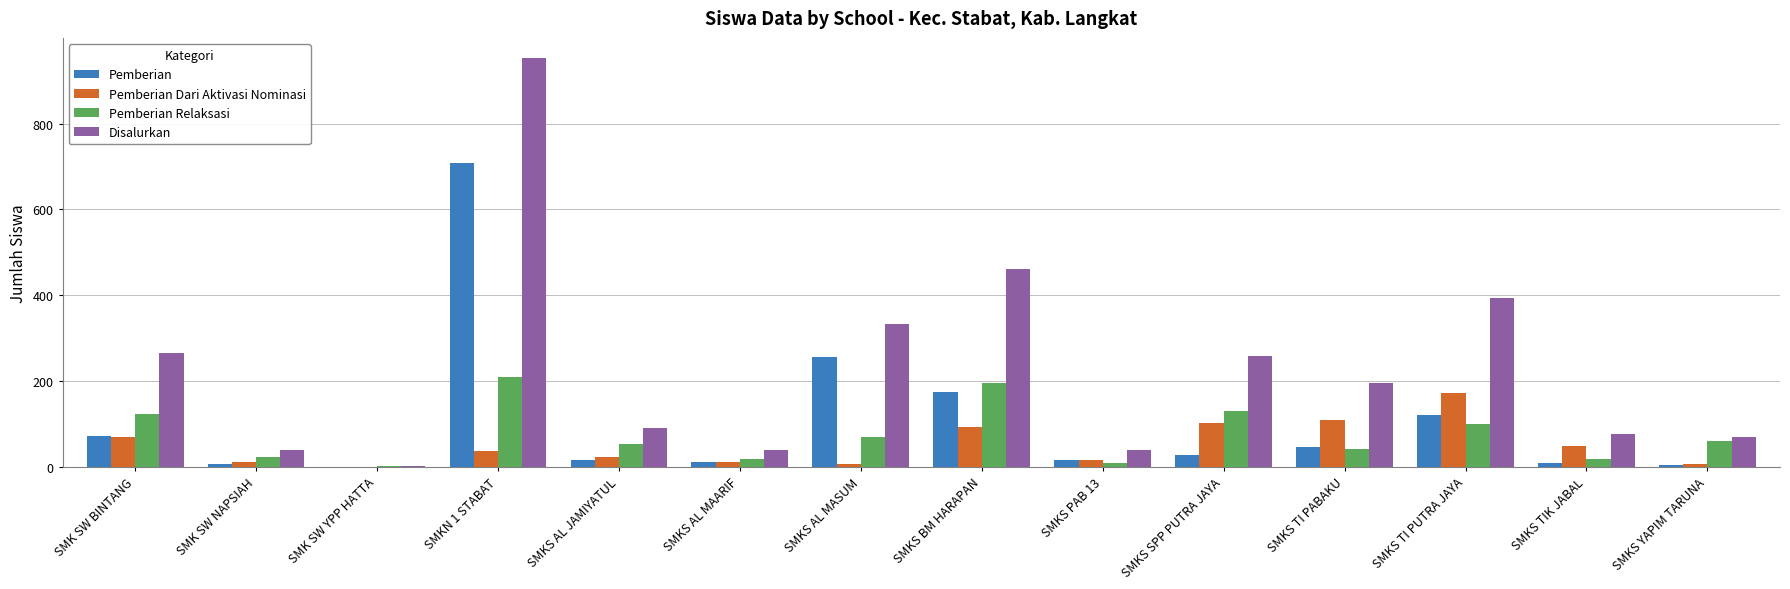

Which series has the largest total across all categories?

Disalurkan